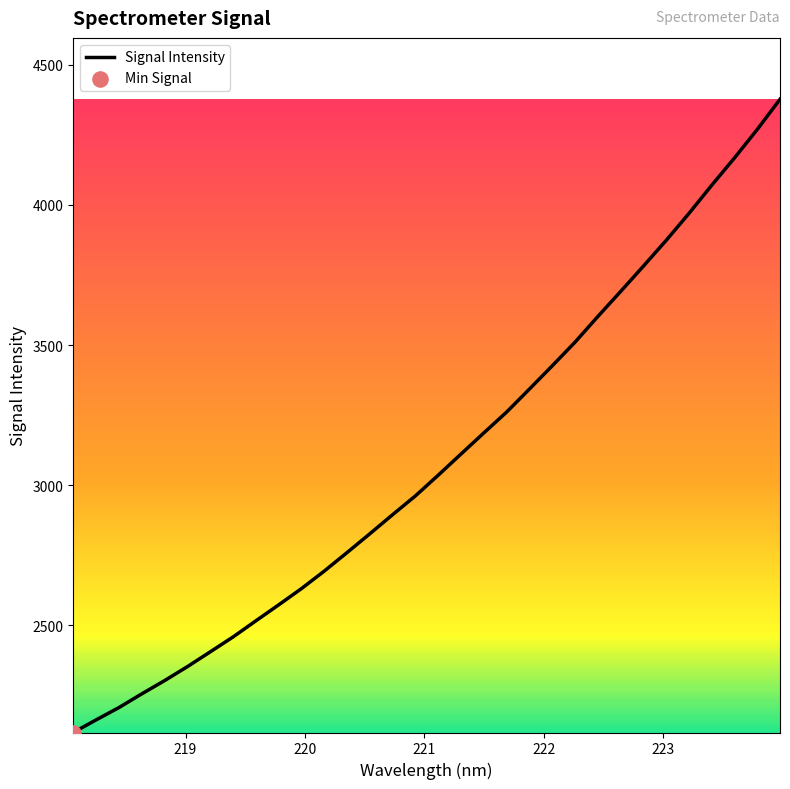

What is the greatest value displayed?

4376.4